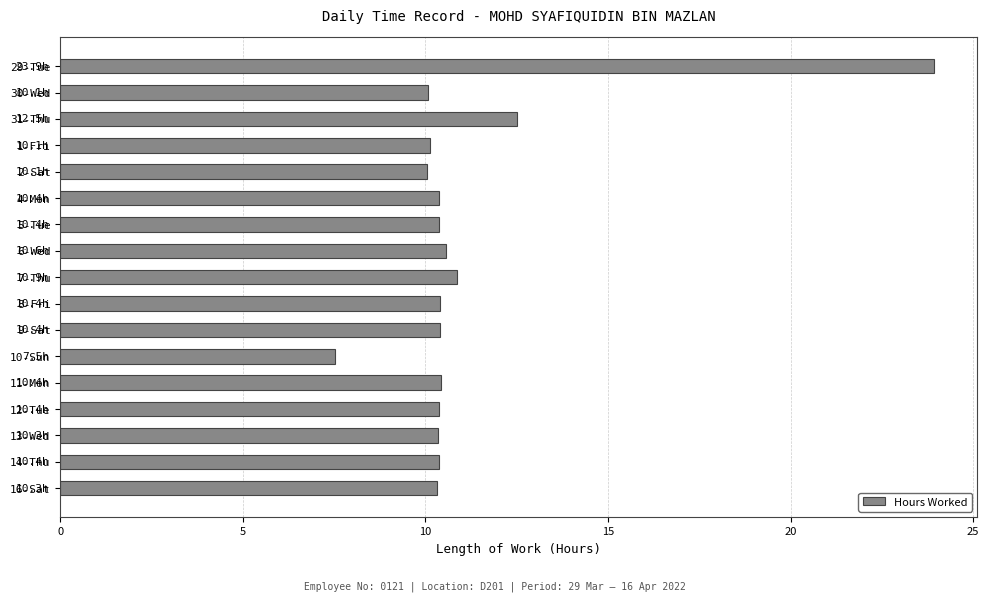

True or false: the data shows 12.5 at 31-Thu.

True